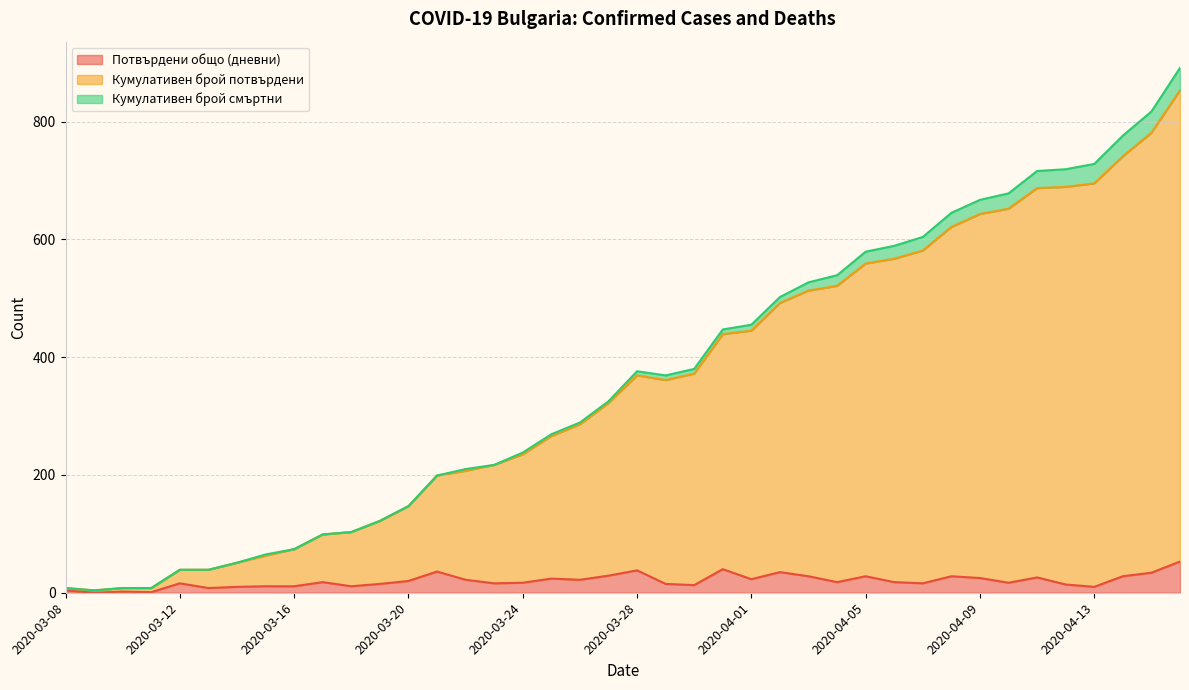

What is the average value of the Потвърдени общо (дневни) series?

20